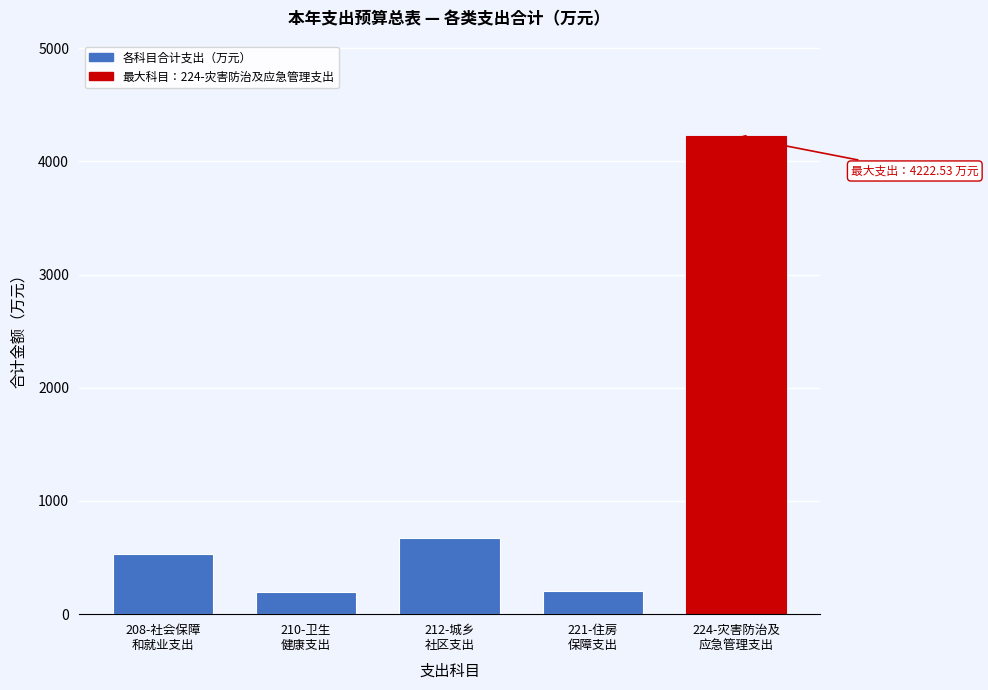

What is the greatest value displayed?

4222.5